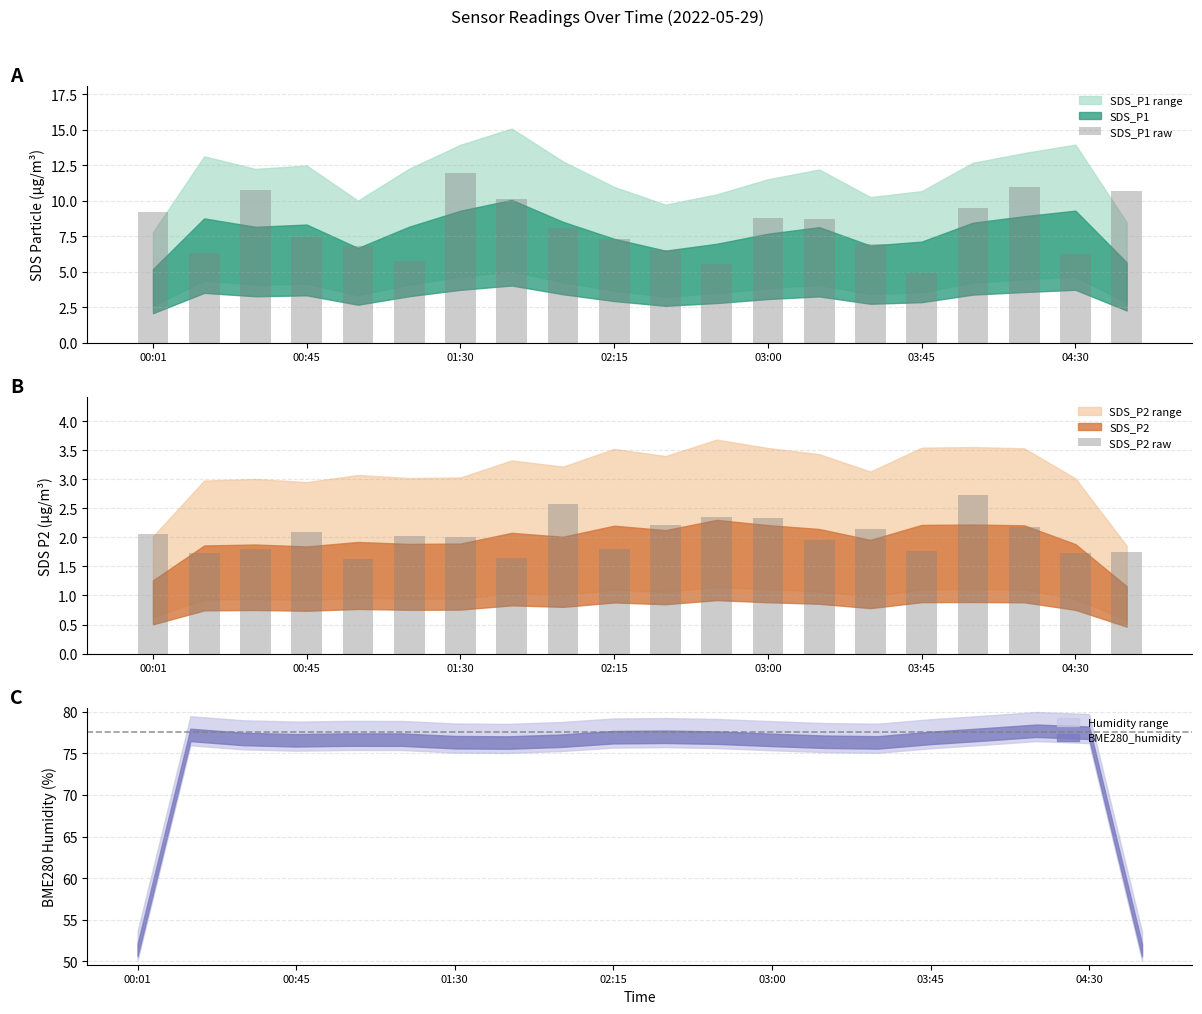

What is the lowest value of the SDS_P2 raw series?

1.6